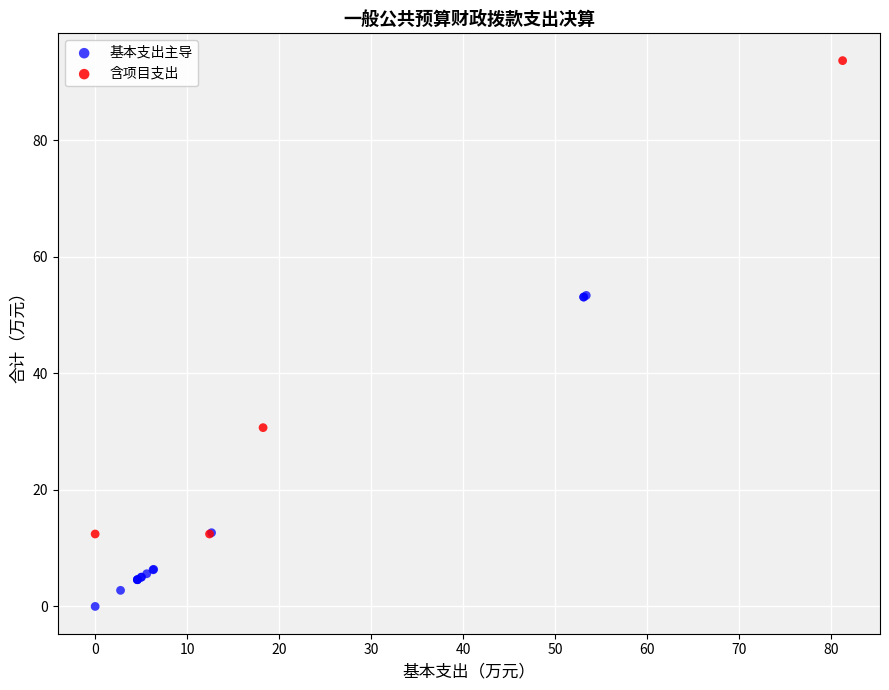

Which series has the largest Y range (max minus min)?

含项目支出